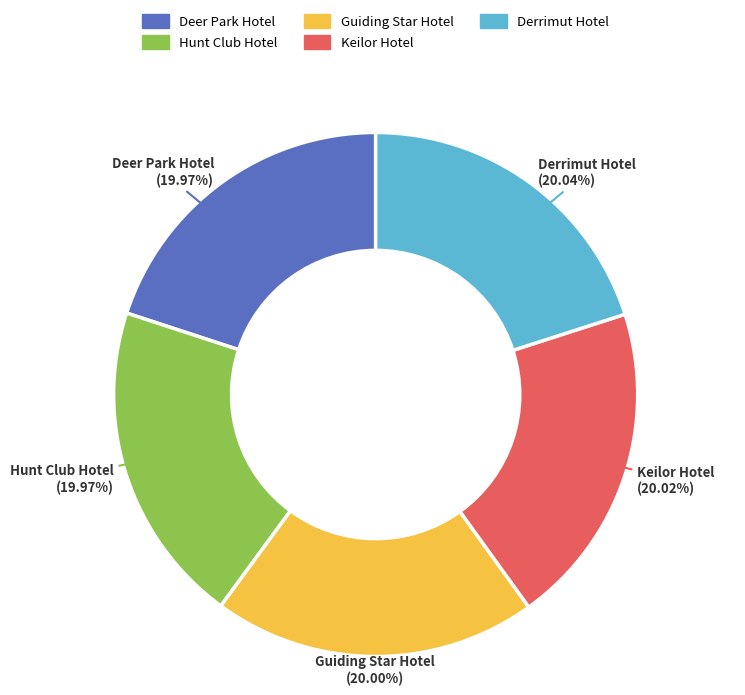

Is it true that Derrimut Hotel is 20% of the pie?

True